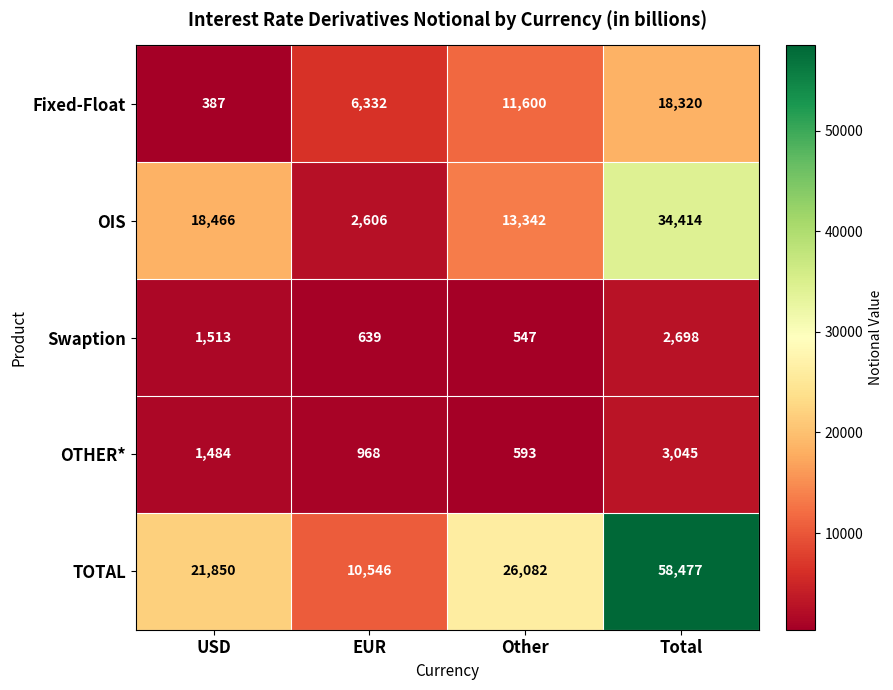

Which series changed the most between USD and Other?

Fixed-Float